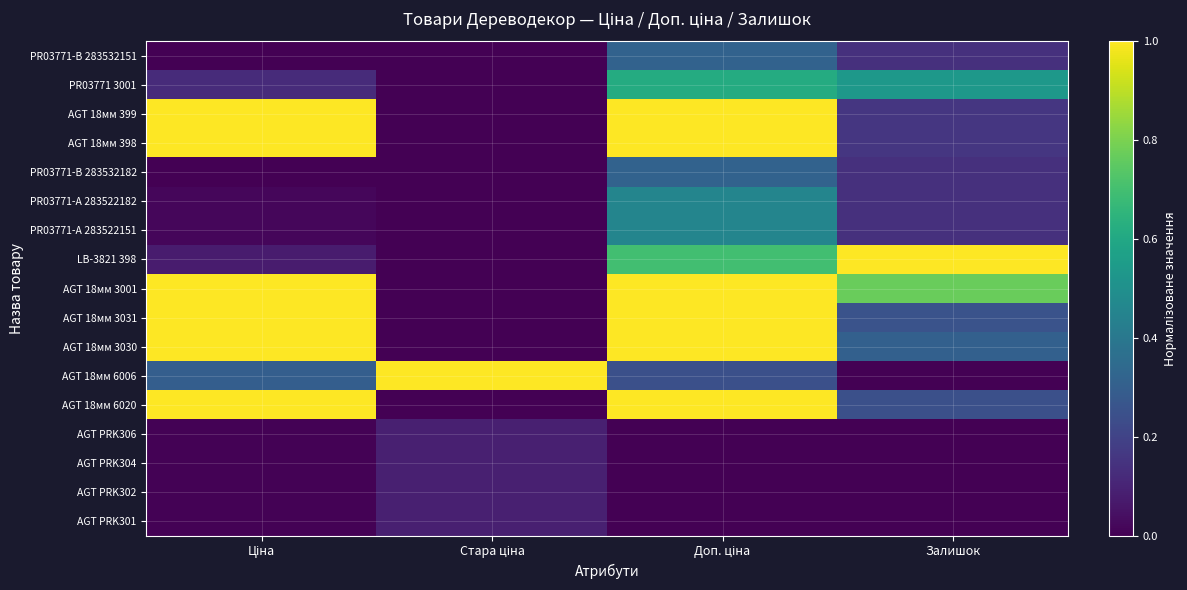

Reading right to left, what are all the values shown in this chart?

PR03771-B 283532151: Залишок=0.1	Доп. ціна=0.3	Стара ціна=0.0	Ціна=0.0
PR03771 3001: Залишок=0.5	Доп. ціна=0.6	Стара ціна=0.0	Ціна=0.1
AGT 18мм 399: Залишок=0.2	Доп. ціна=1.0	Стара ціна=0.0	Ціна=1.0
AGT 18мм 398: Залишок=0.2	Доп. ціна=1.0	Стара ціна=0.0	Ціна=1.0
PR03771-B 283532182: Залишок=0.1	Доп. ціна=0.3	Стара ціна=0.0	Ціна=0.0
PR03771-А 283522182: Залишок=0.1	Доп. ціна=0.5	Стара ціна=0.0	Ціна=0.0
PR03771-А 283522151: Залишок=0.1	Доп. ціна=0.5	Стара ціна=0.0	Ціна=0.0
LB-3821 398: Залишок=1.0	Доп. ціна=0.7	Стара ціна=0.0	Ціна=0.1
AGT 18мм 3001: Залишок=0.8	Доп. ціна=1.0	Стара ціна=0.0	Ціна=1.0
AGT 18мм 3031: Залишок=0.3	Доп. ціна=1.0	Стара ціна=0.0	Ціна=1.0
AGT 18мм 3030: Залишок=0.3	Доп. ціна=1.0	Стара ціна=0.0	Ціна=1.0
AGT 18мм 6006: Залишок=0.0	Доп. ціна=0.2	Стара ціна=1.0	Ціна=0.3
AGT 18мм 6020: Залишок=0.2	Доп. ціна=1.0	Стара ціна=0.0	Ціна=1.0
AGT PRK306: Залишок=0.0	Доп. ціна=0.0	Стара ціна=0.1	Ціна=0.0
AGT PRK304: Залишок=0.0	Доп. ціна=0.0	Стара ціна=0.1	Ціна=0.0
AGT PRK302: Залишок=0.0	Доп. ціна=0.0	Стара ціна=0.1	Ціна=0.0
AGT PRK301: Залишок=0.0	Доп. ціна=0.0	Стара ціна=0.1	Ціна=0.0